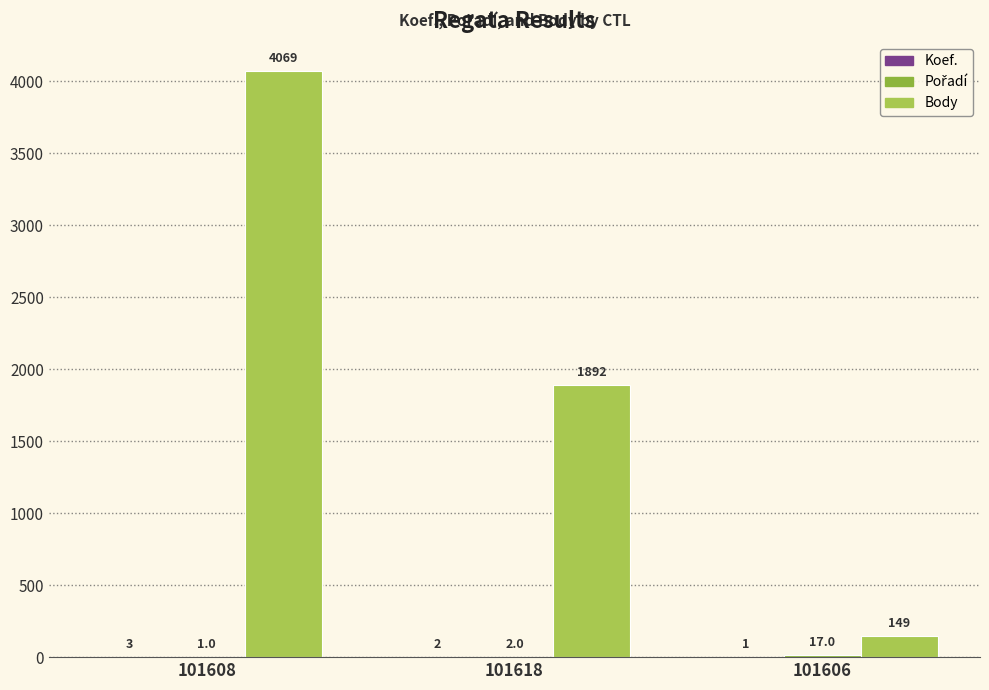

Reading left to right, extract all data points from this chart.

Koef.: 3	2	1
Pořadí: 1	2	17
Body: 4069	1892	149